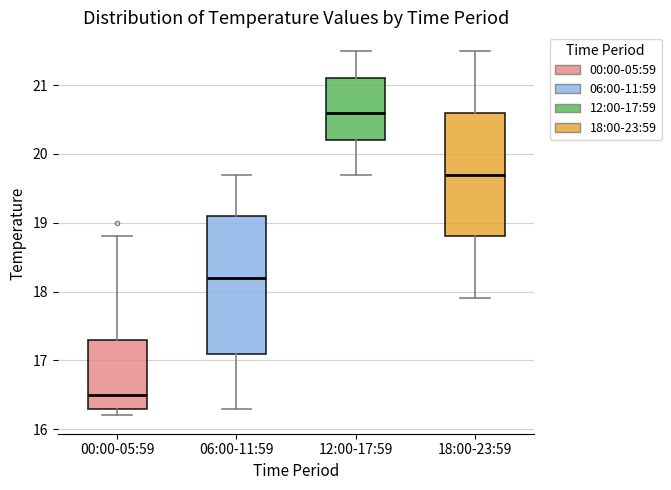

Where does the lower whisker of the box for 12:00-17:59 end on the y-axis? The values are not printed on the chart, so give them approximately, as read against the axis.

19.7